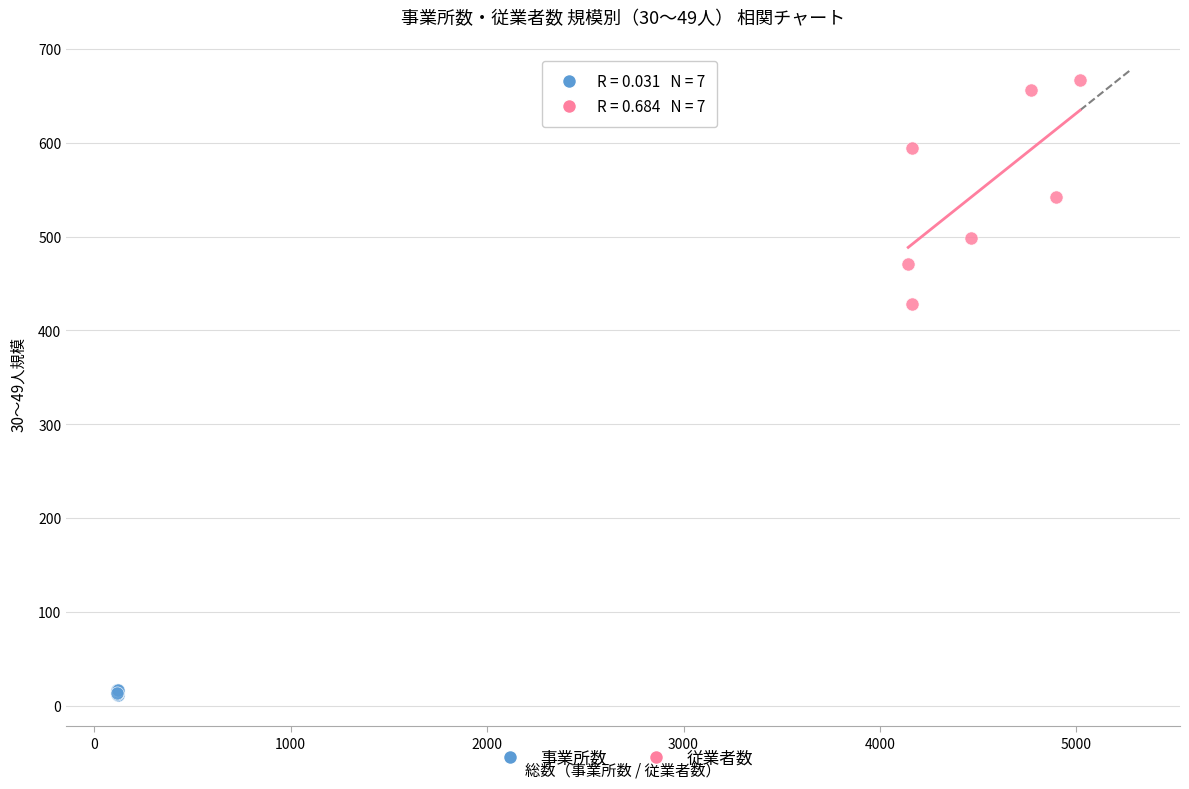

Which series reaches the maximum Y coordinate?

従業者数